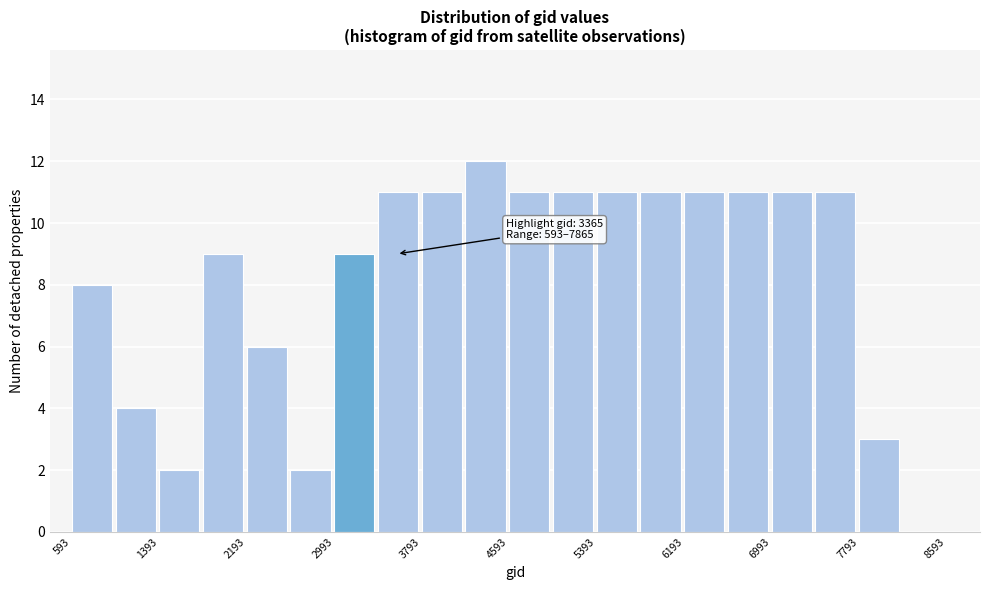

Which range on the x-axis has the tallest bar?

4200 to 4600